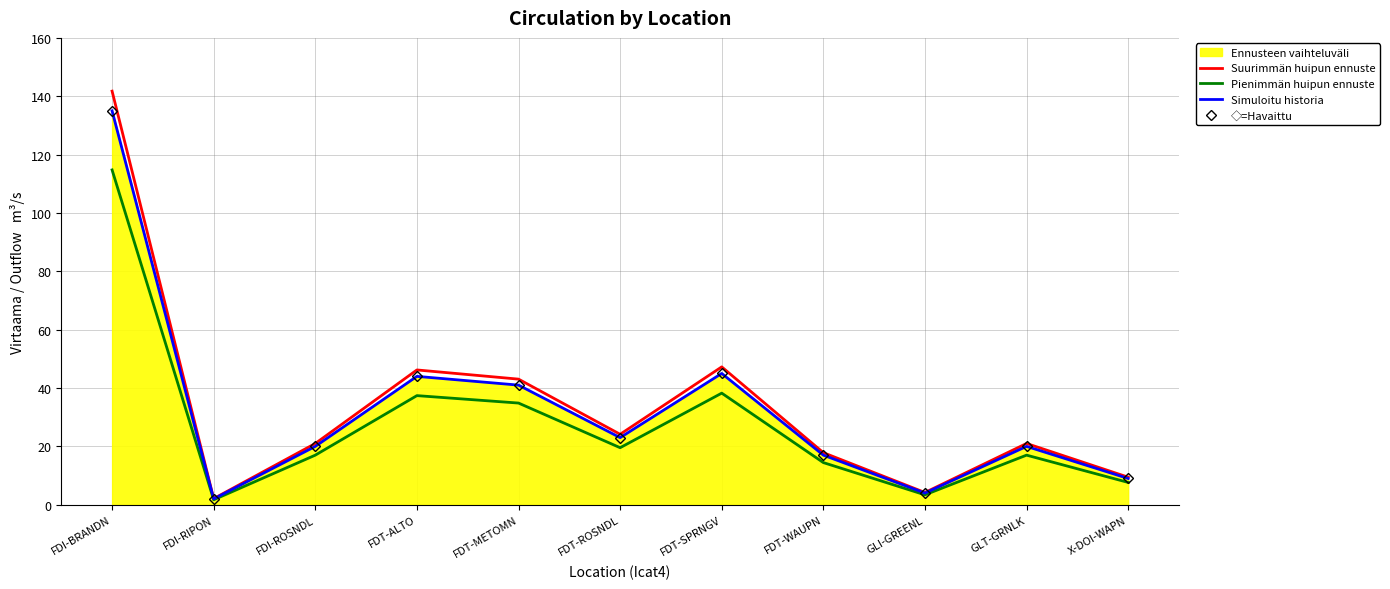

Does the chart have visible grid lines?

Yes